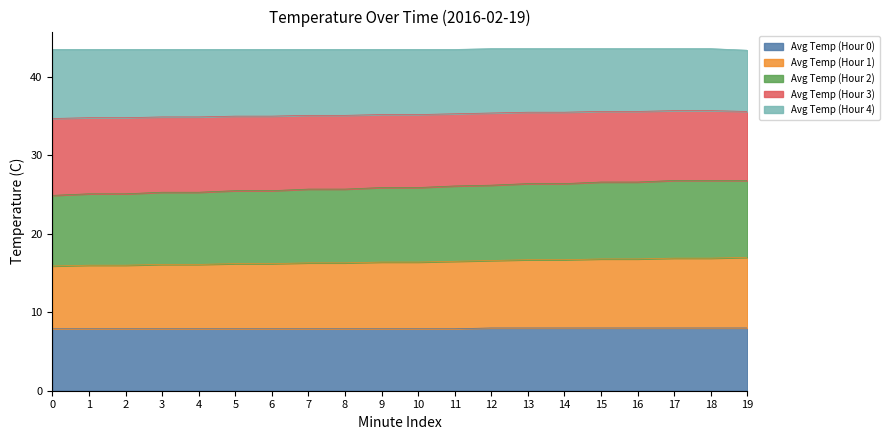

What is the minimum value for Avg Temp (Hour 0)?

7.9